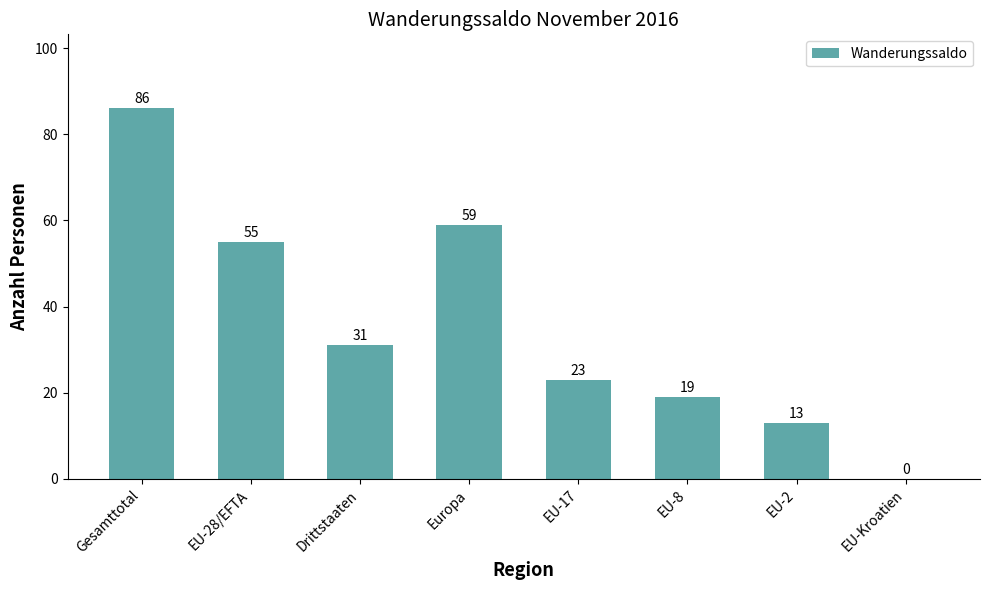

What is the sum of the values at Drittstaaten and EU-Kroatien?

31